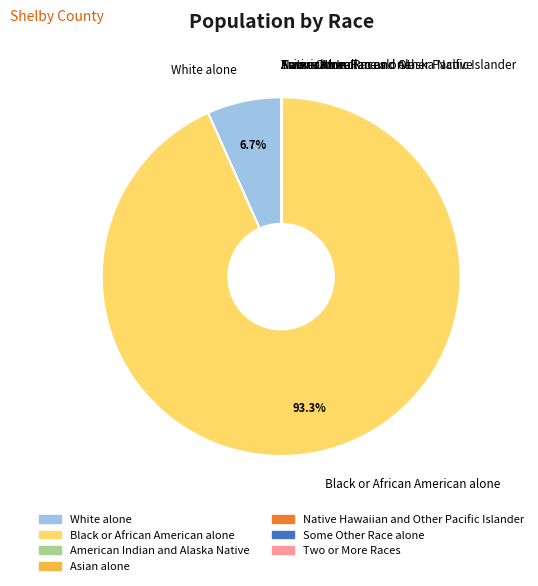

Which category has the biggest portion of the pie?

Black or African American alone